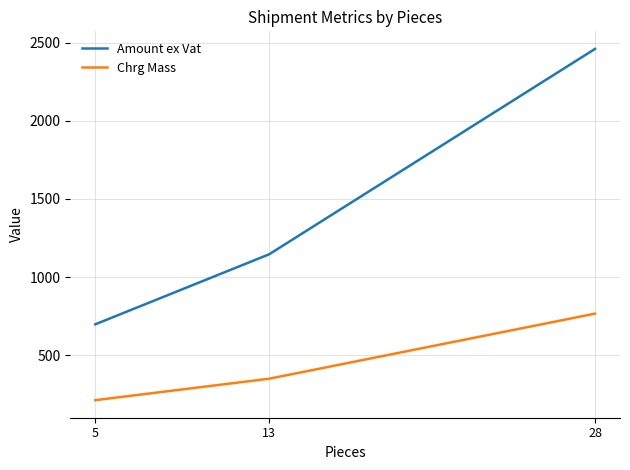

Is it true that Amount ex Vat equals 698.8 at 5?

True